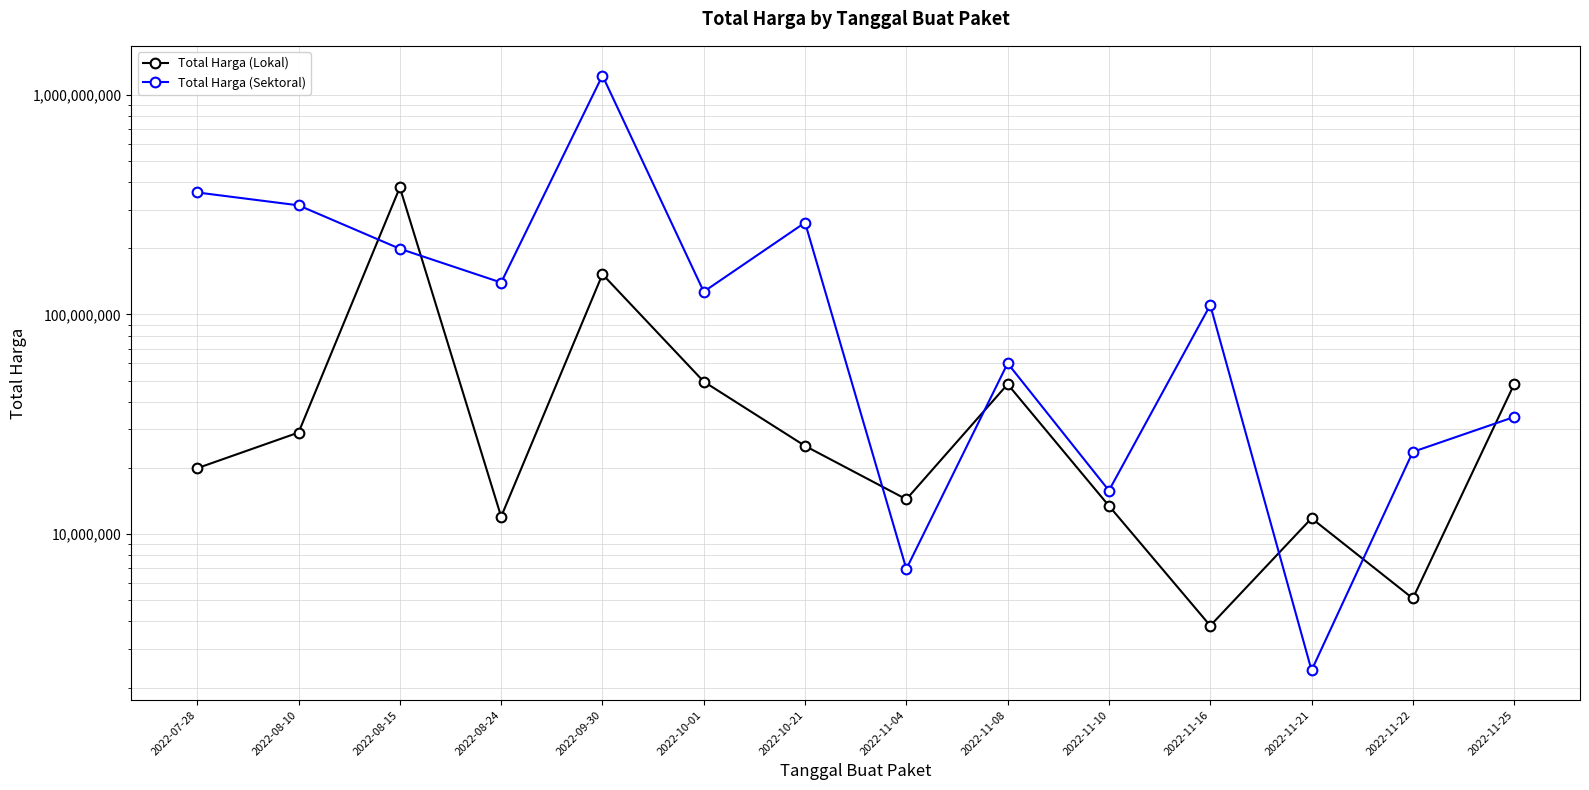

How many interior local valleys does the Total Harga (Sektoral) series have?

5